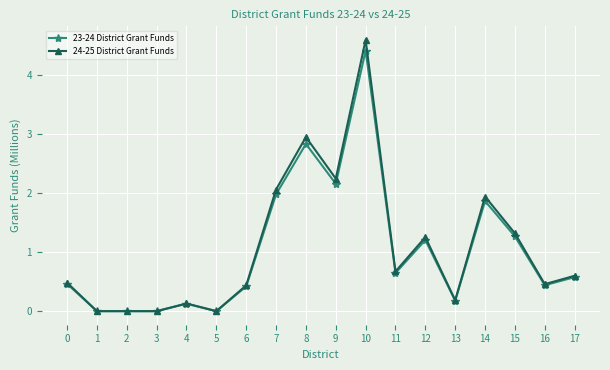

How many distinct data groups are displayed?

2